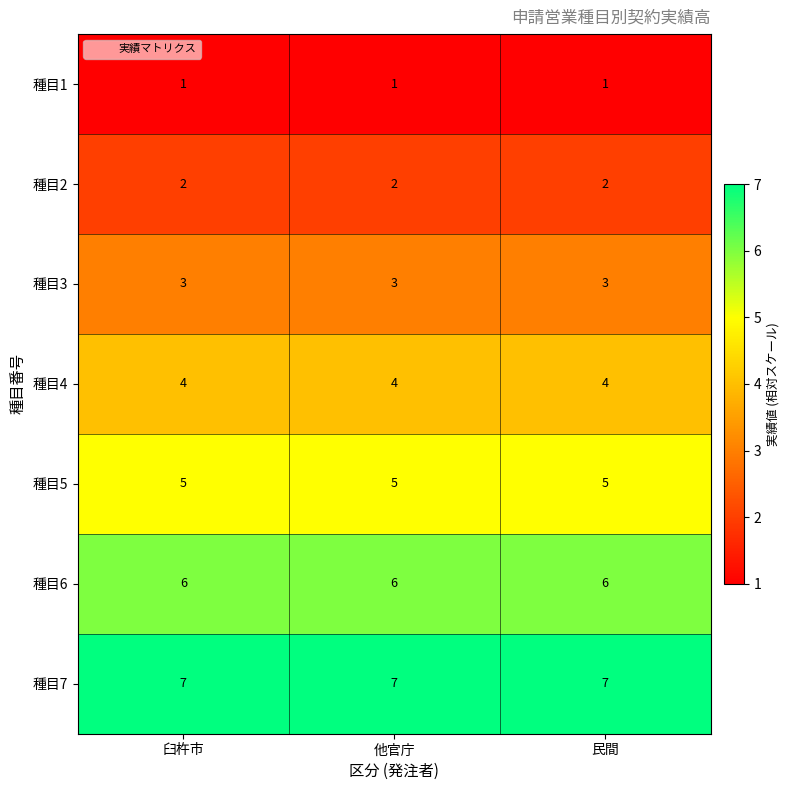

The value of 種目4 at 他官庁 is 2. True or false?

False